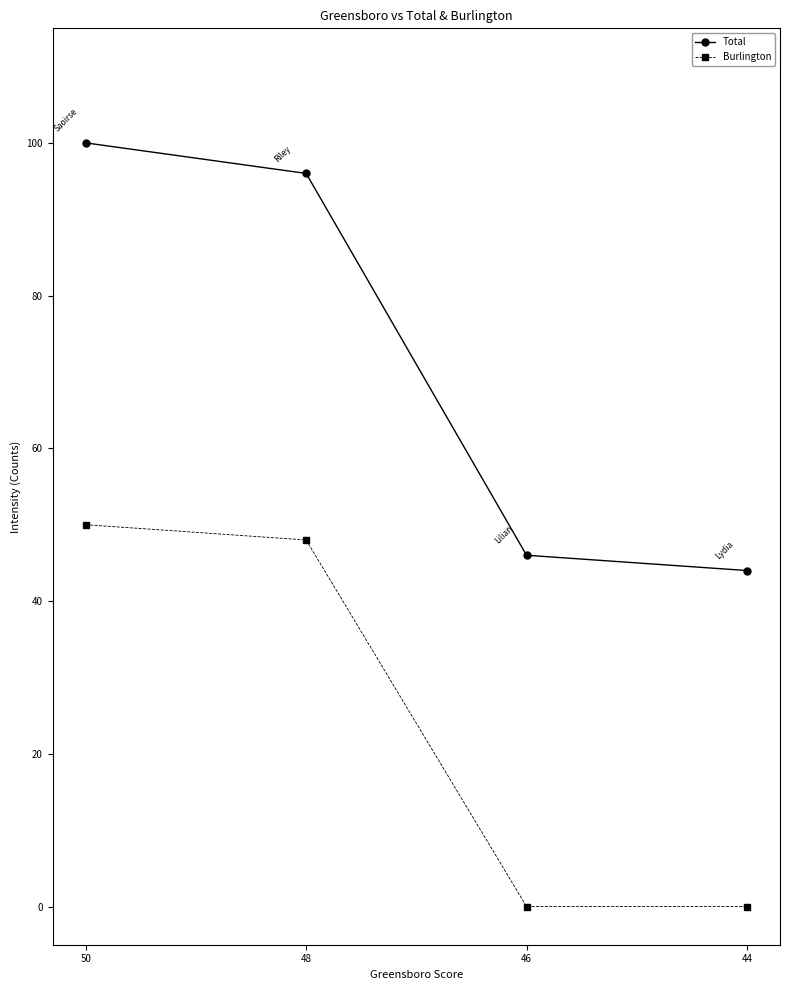

What is the average value of the Burlington series?

24